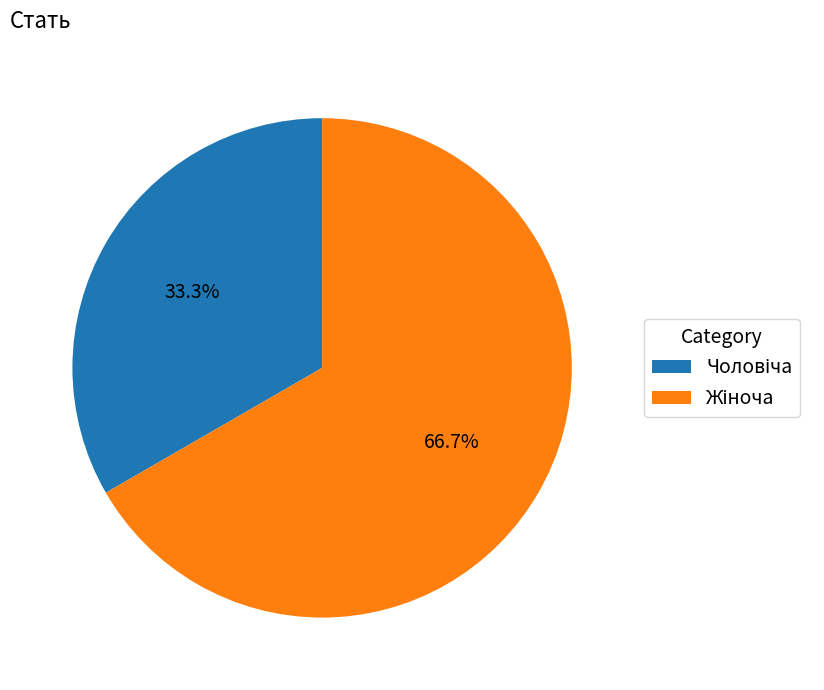

Does any single category account for the majority?

Yes